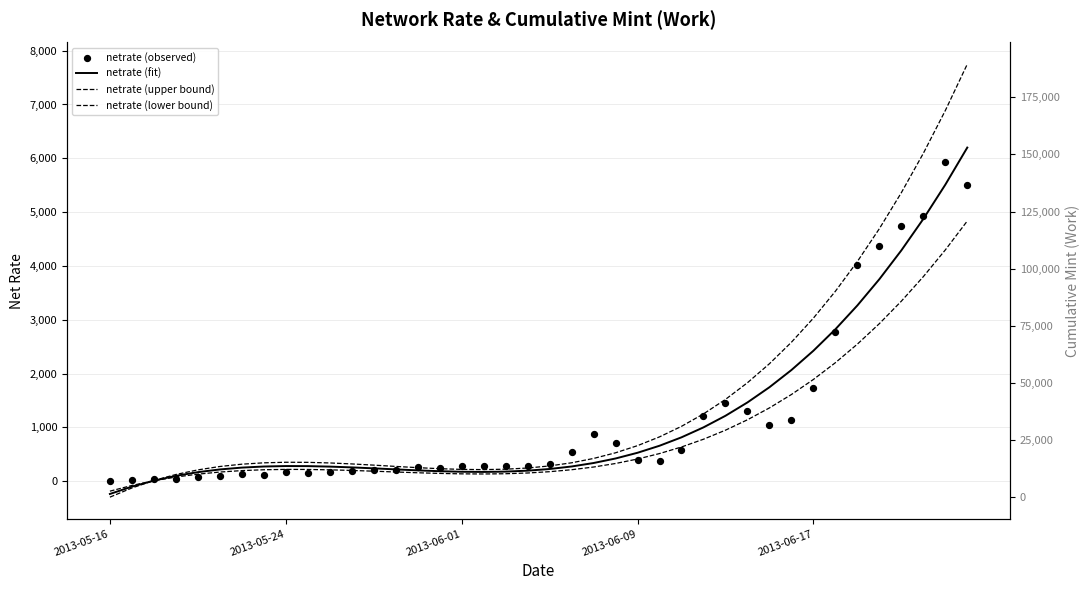

At how many categories does at least one series exceed 146644?

5